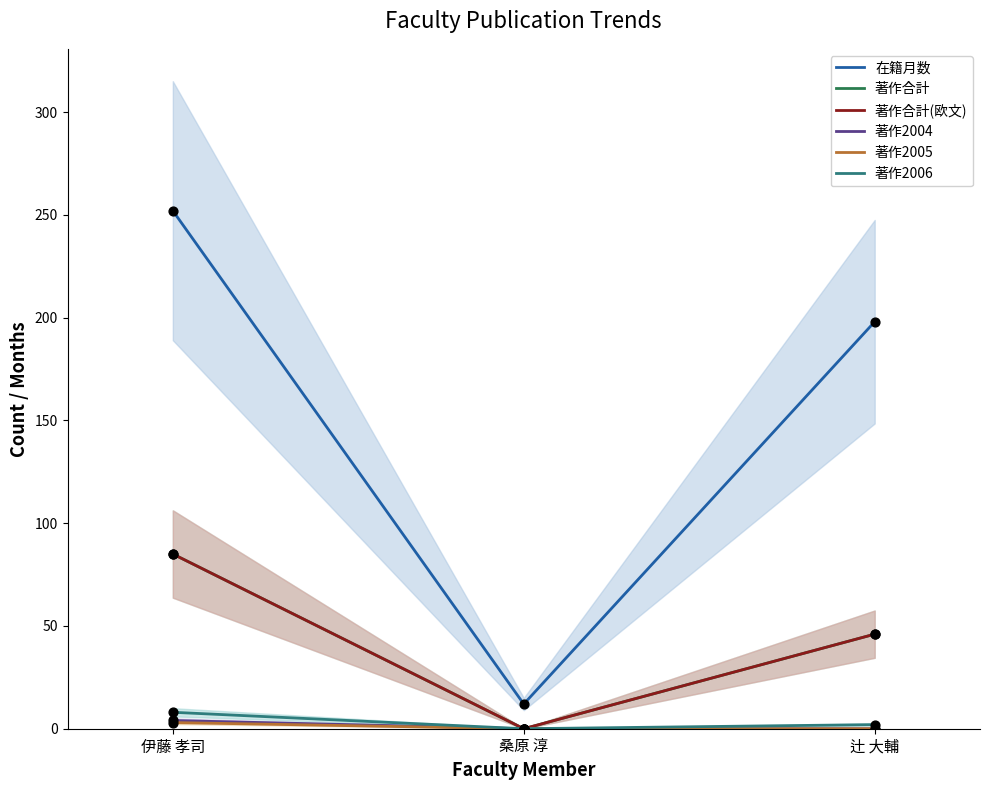

At which category is the sum across all series the highest?

伊藤 孝司